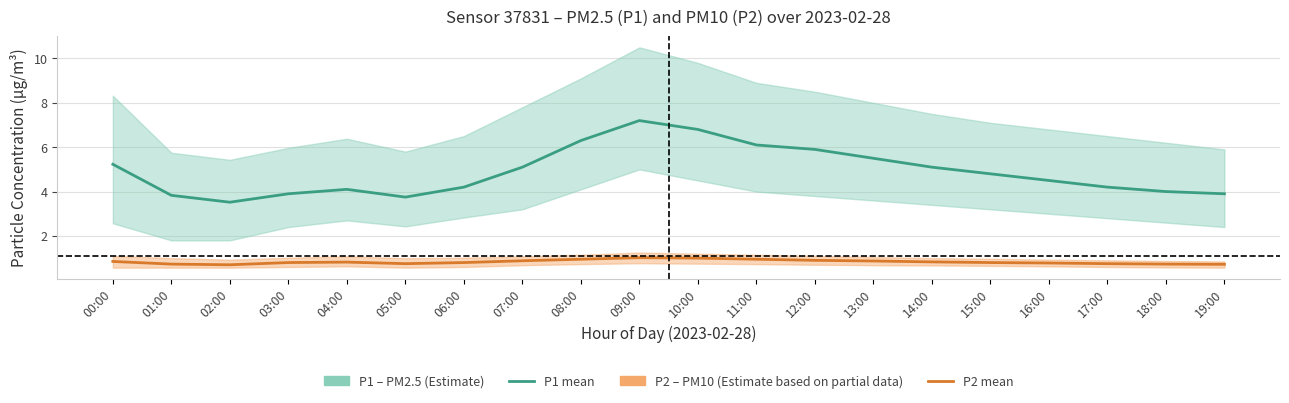

True or false: P2 (PM10 mean) has a value of 0.8 at 04:00.

True